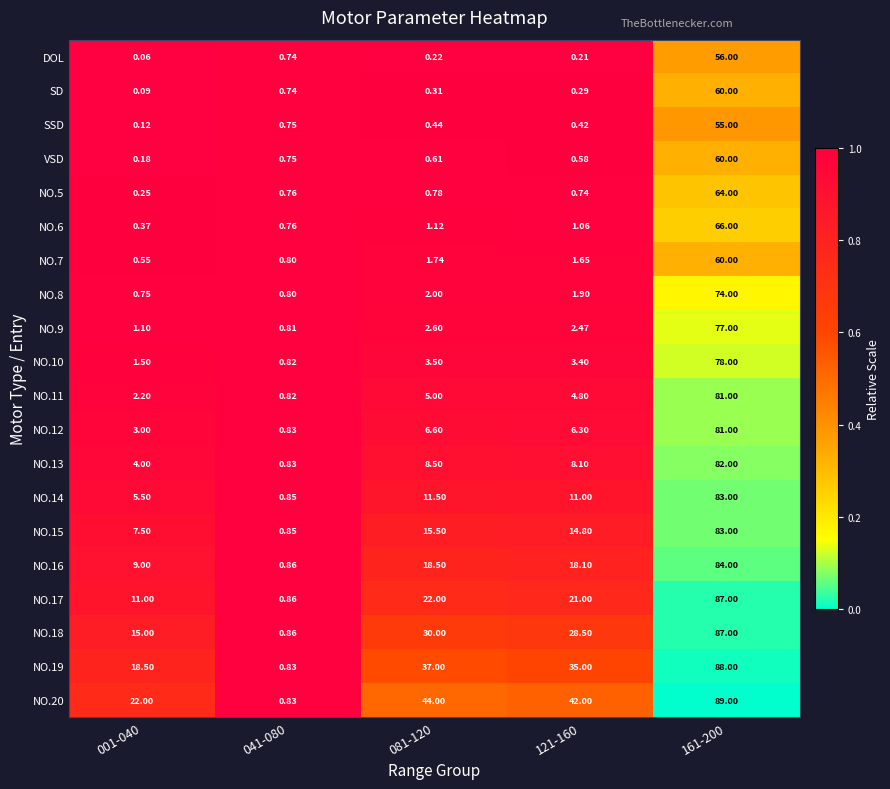

Is the value of NO.10 at 081-120 greater than the value of NO.11 at 001-040?

Yes